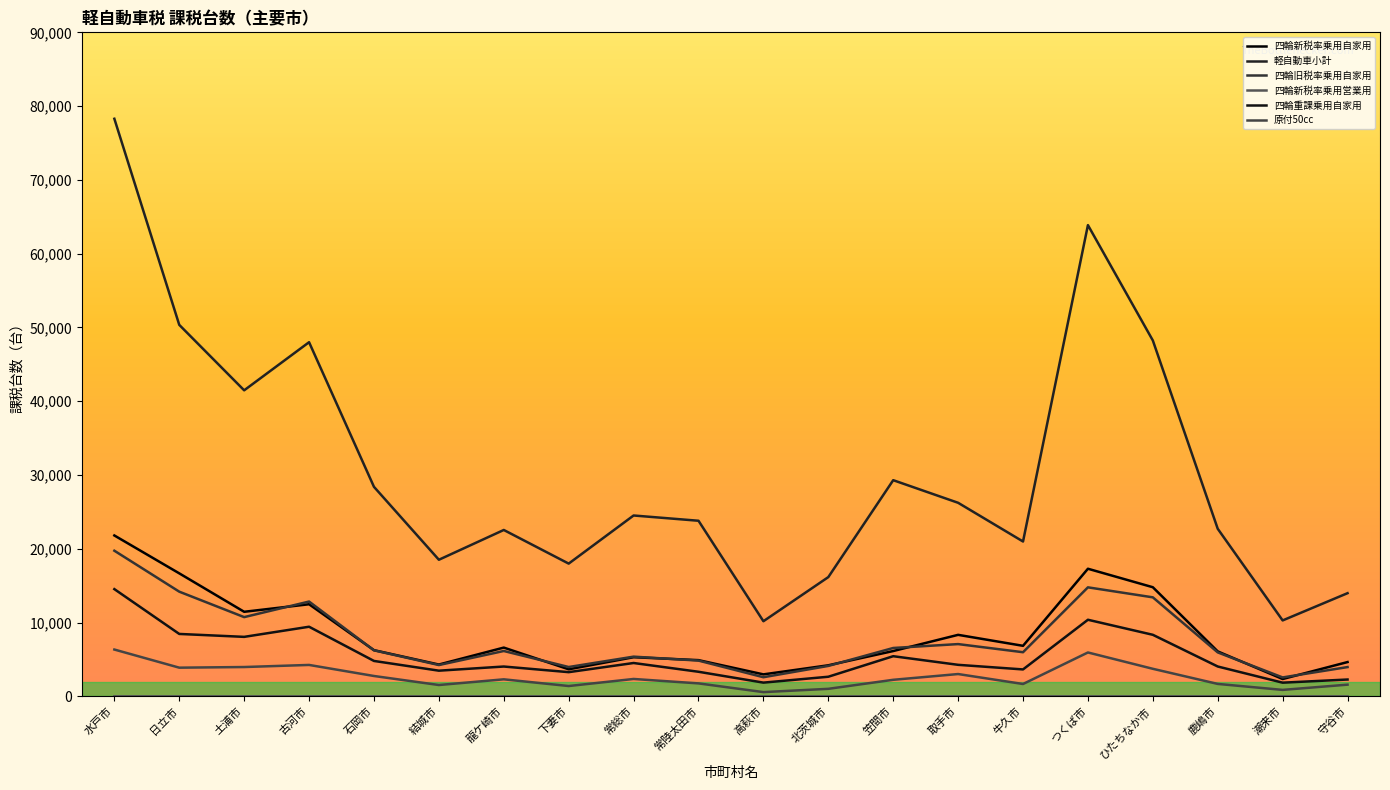

What is the approximate value of 四輪旧税率乗用自家用 at 守谷市?

3961